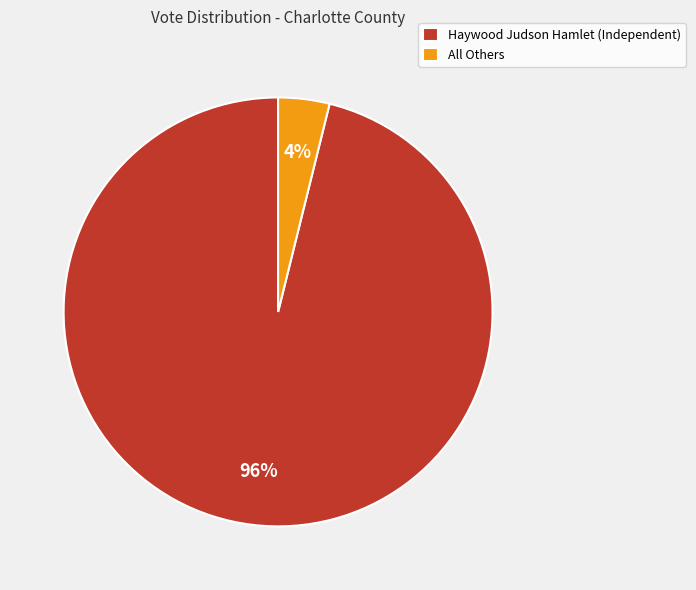

To the nearest percent, what is the combined percentage of All Others and Haywood Judson Hamlet (Independent)?

100%